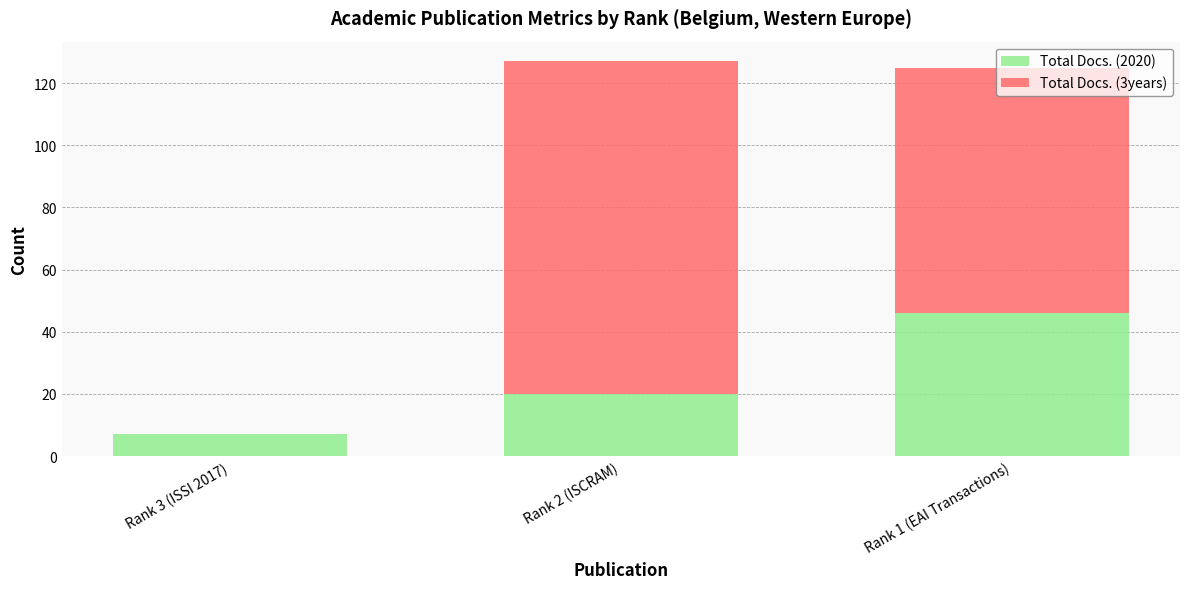

Where is Total Docs. (2020) nearest to the value 26?

Rank 2 (ISCRAM)